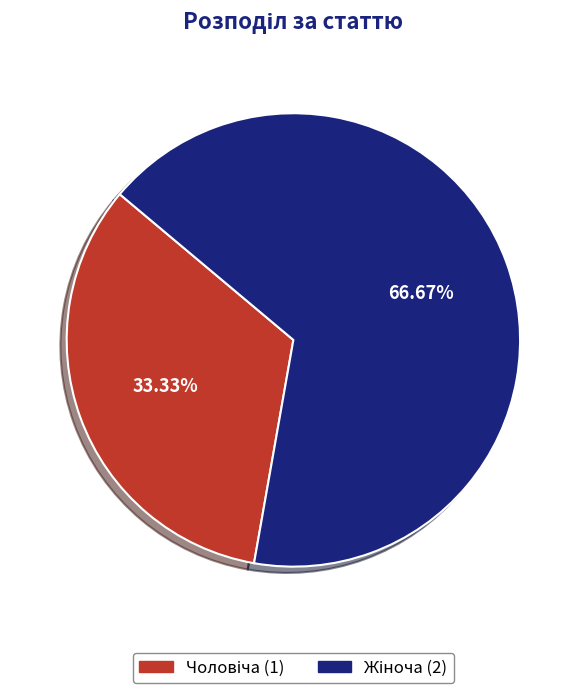

Is it true that Жіноча is 67% of the pie?

True